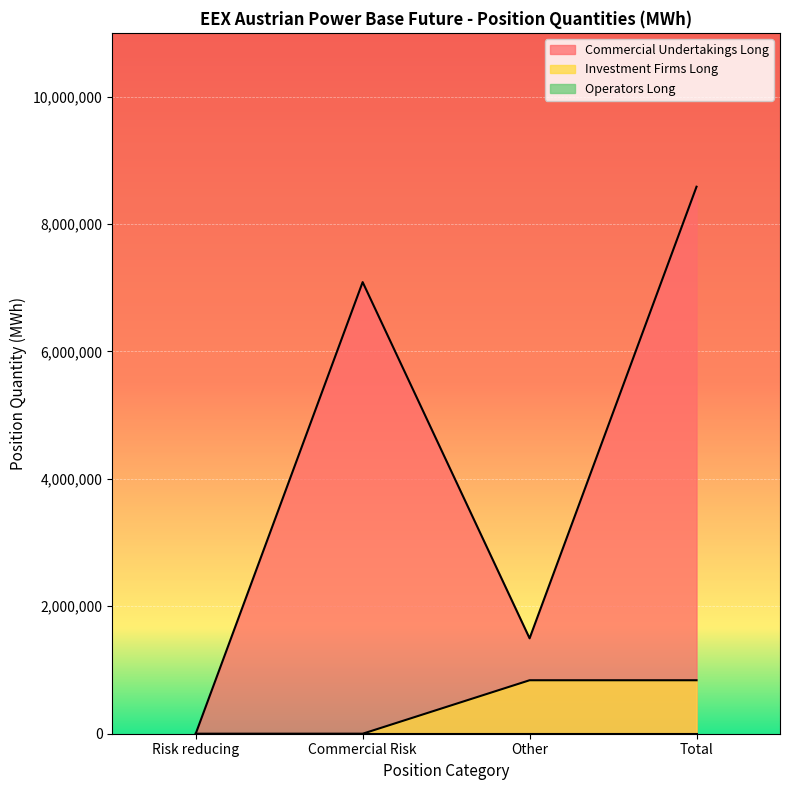

Reading left to right, list all the values displayed in this chart.

Commercial Undertakings Long: 0	7087935	1497086	8585021
Investment Firms Long: 0	0	839251	839251